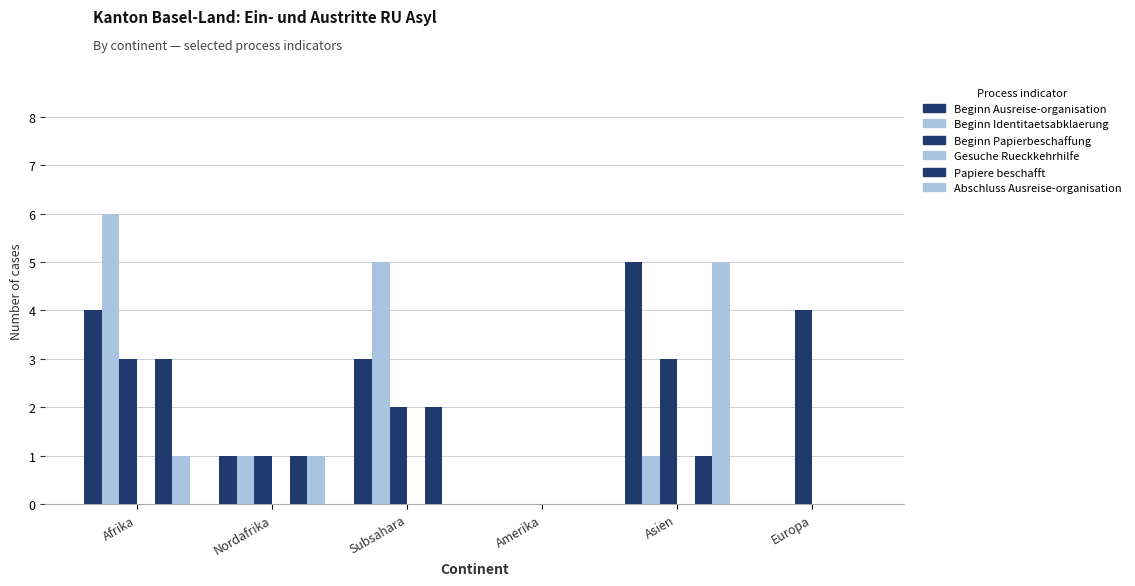

Reading right to left, extract all data points from this chart.

Beginn Ausreise-organisation: Europa=0	Asien=5	Amerika=0	Subsahara=3	Nordafrika=1	Afrika=4
Beginn Identitaetsabklaerung: Europa=0	Asien=1	Amerika=0	Subsahara=5	Nordafrika=1	Afrika=6
Beginn Papierbeschaffung: Europa=4	Asien=3	Amerika=0	Subsahara=2	Nordafrika=1	Afrika=3
Gesuche Rueckkehrhilfe: Europa=0	Asien=0	Amerika=0	Subsahara=0	Nordafrika=0	Afrika=0
Papiere beschafft: Europa=0	Asien=1	Amerika=0	Subsahara=2	Nordafrika=1	Afrika=3
Abschluss Ausreise-organisation: Europa=0	Asien=5	Amerika=0	Subsahara=0	Nordafrika=1	Afrika=1